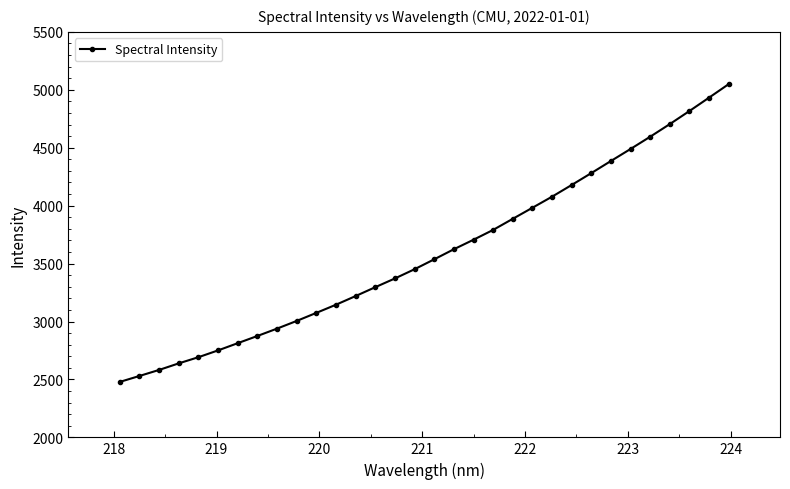

What is the difference between the maximum and minimum values?

2569.7